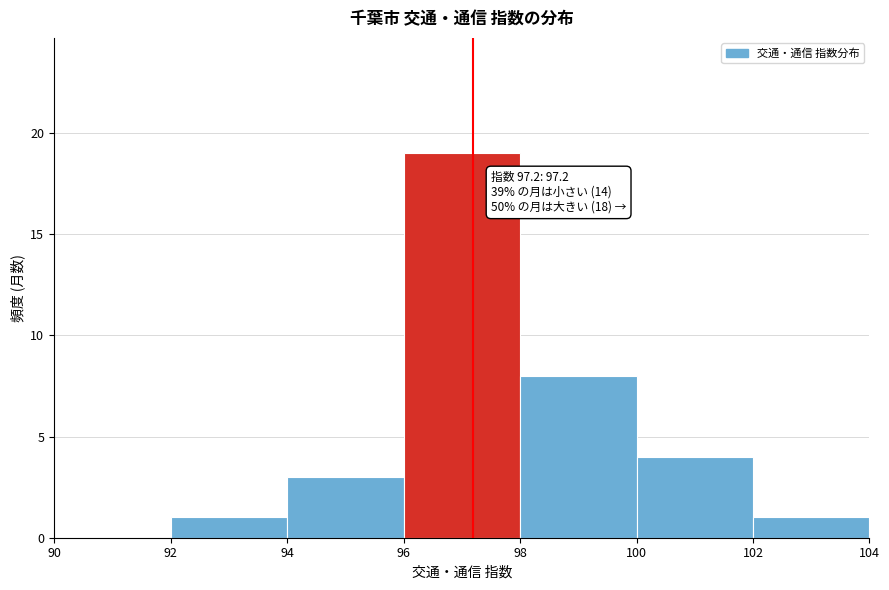

Which range on the x-axis has the tallest bar?

96 to 98